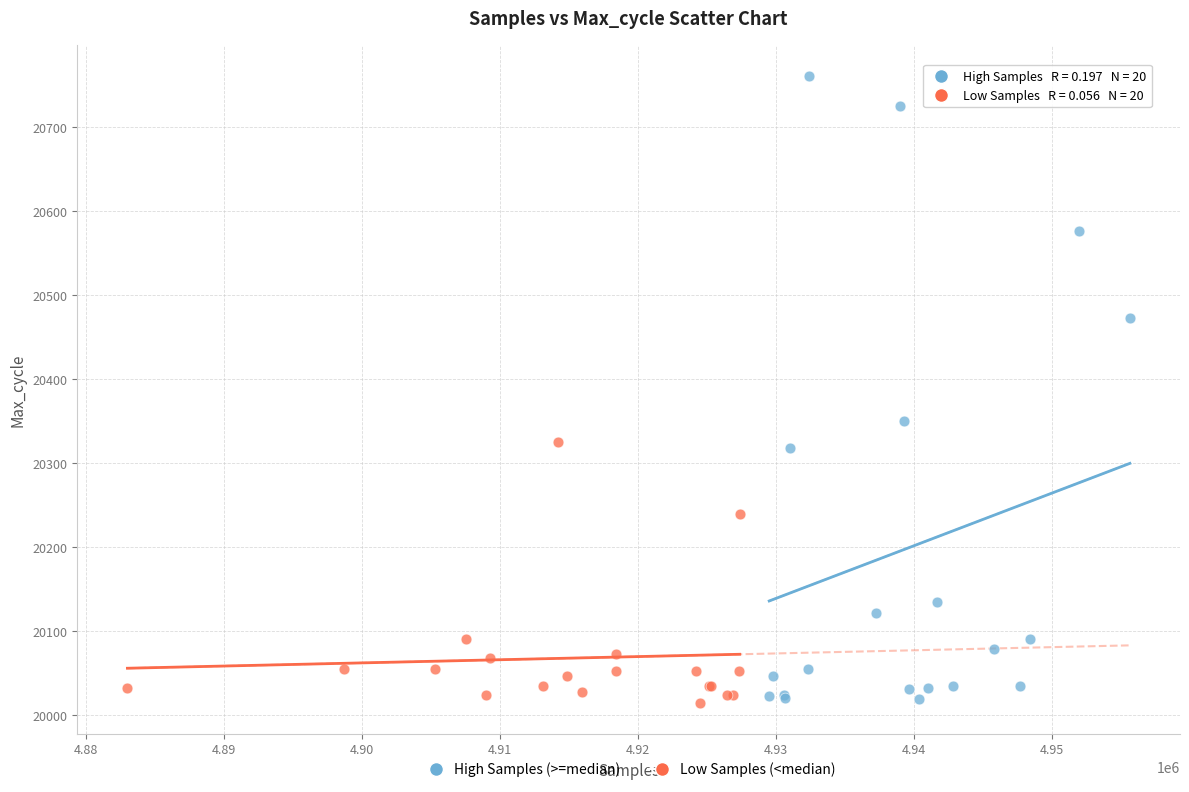

Which series contains the highest Y value?

High Samples (>=median)